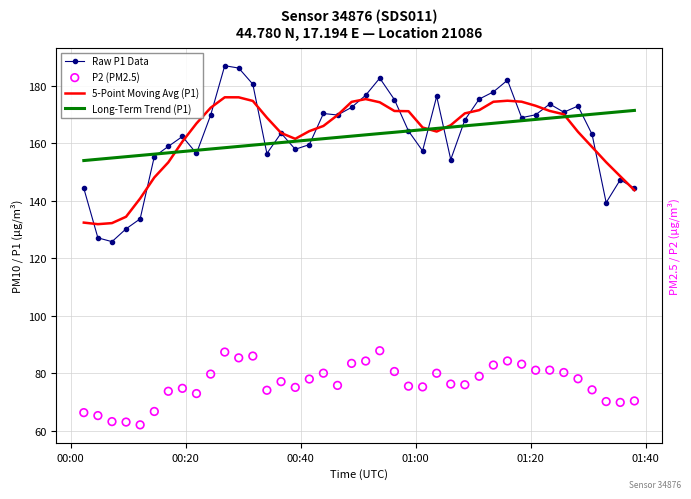

What are all the series names shown in the legend?

Raw P1 Data, 5-Point Moving Avg (P1), Long-Term Trend (P1), P2 (PM2.5)